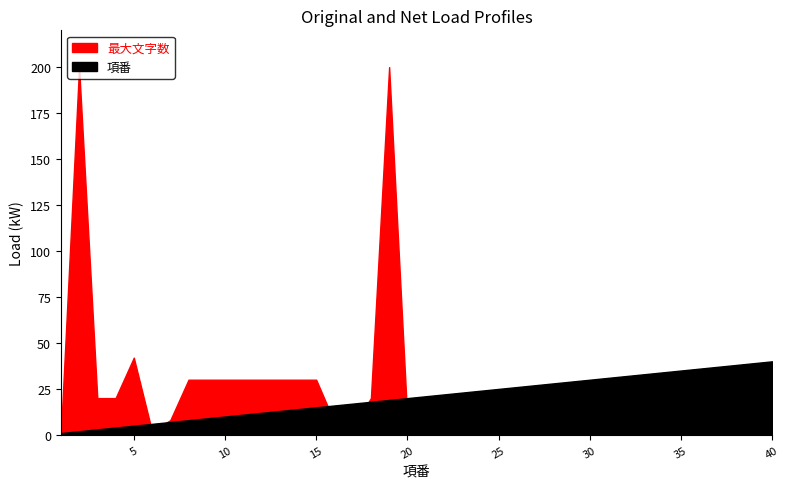

Is it true that 最大文字数 equals 10 at 10?

False